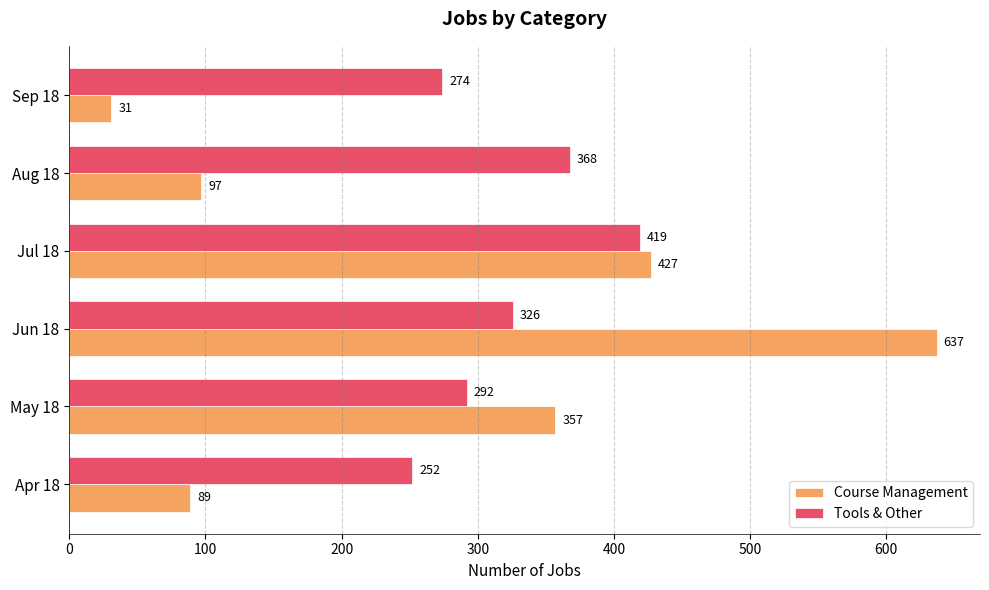

What is the difference between the maximum and minimum values in the Tools & Other series?

167